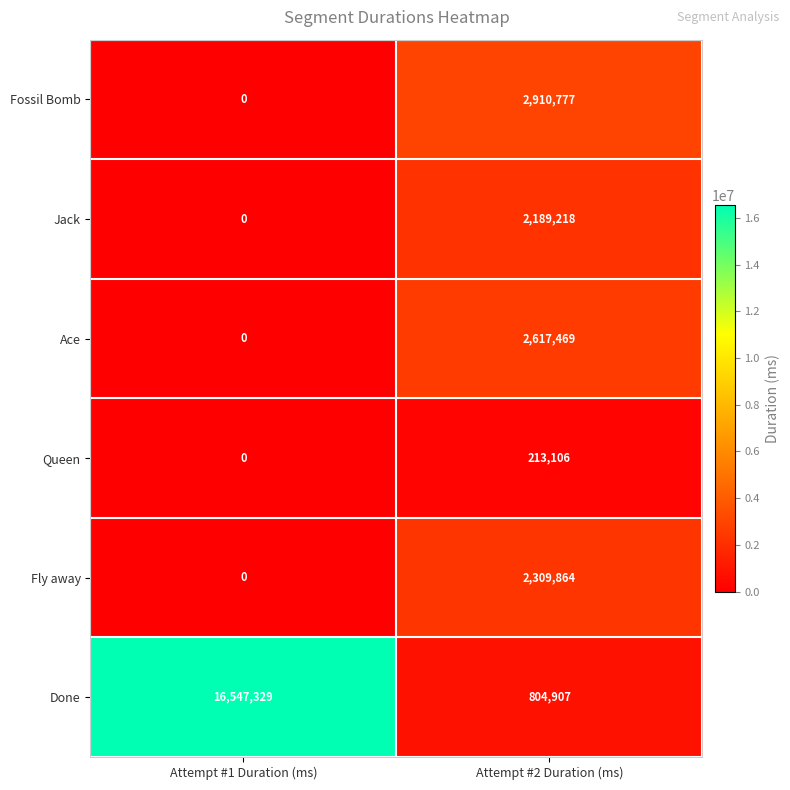

Reading left to right, what are all the values shown in this chart?

Fossil Bomb: 0	2910777
Jack: 0	2189218
Ace: 0	2617469
Queen: 0	213106
Fly away: 0	2309864
Done: 16547329	804907